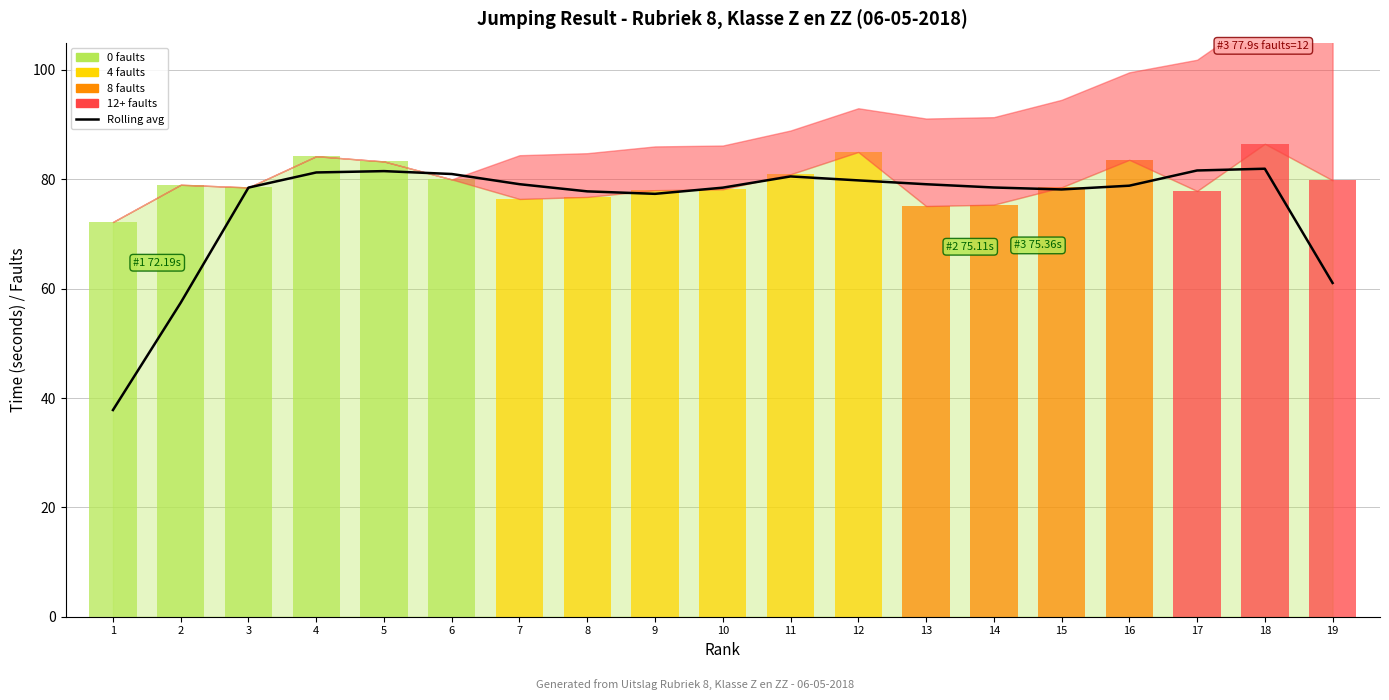

How many data points are above 78?

14